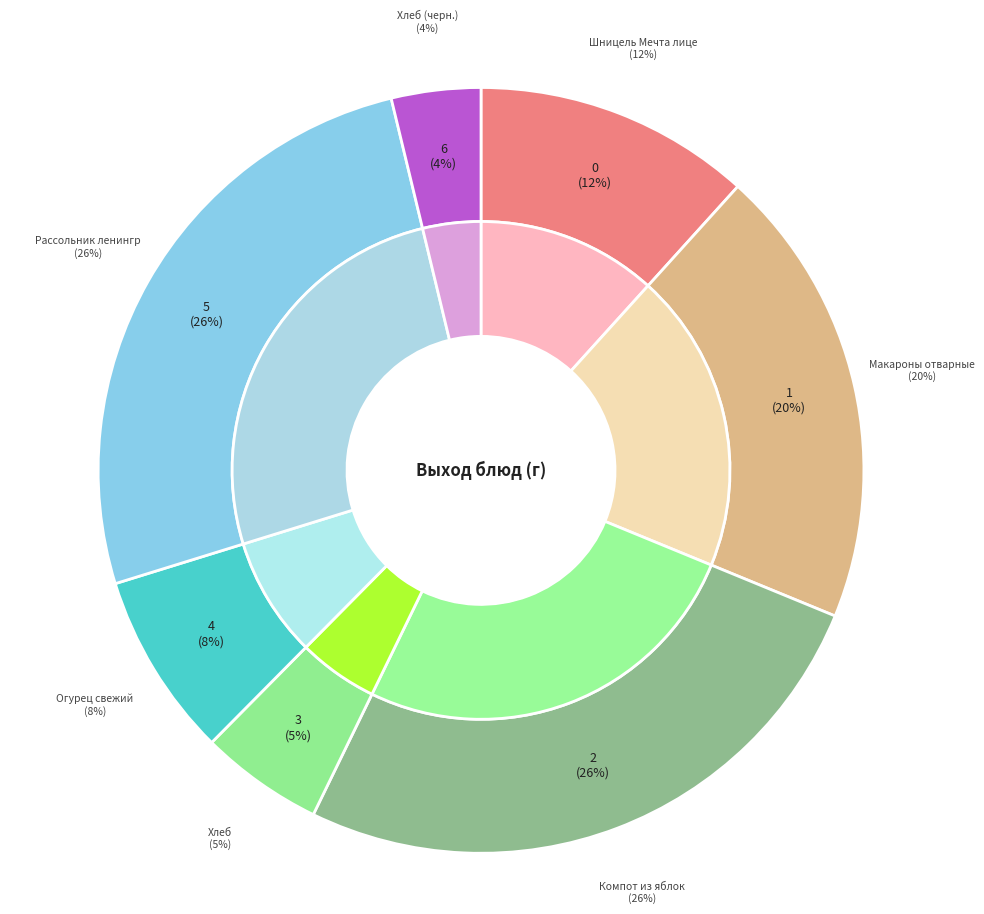

What percentage do Хлеб and Шницель Мечта лицеиста together represent?

16.9%